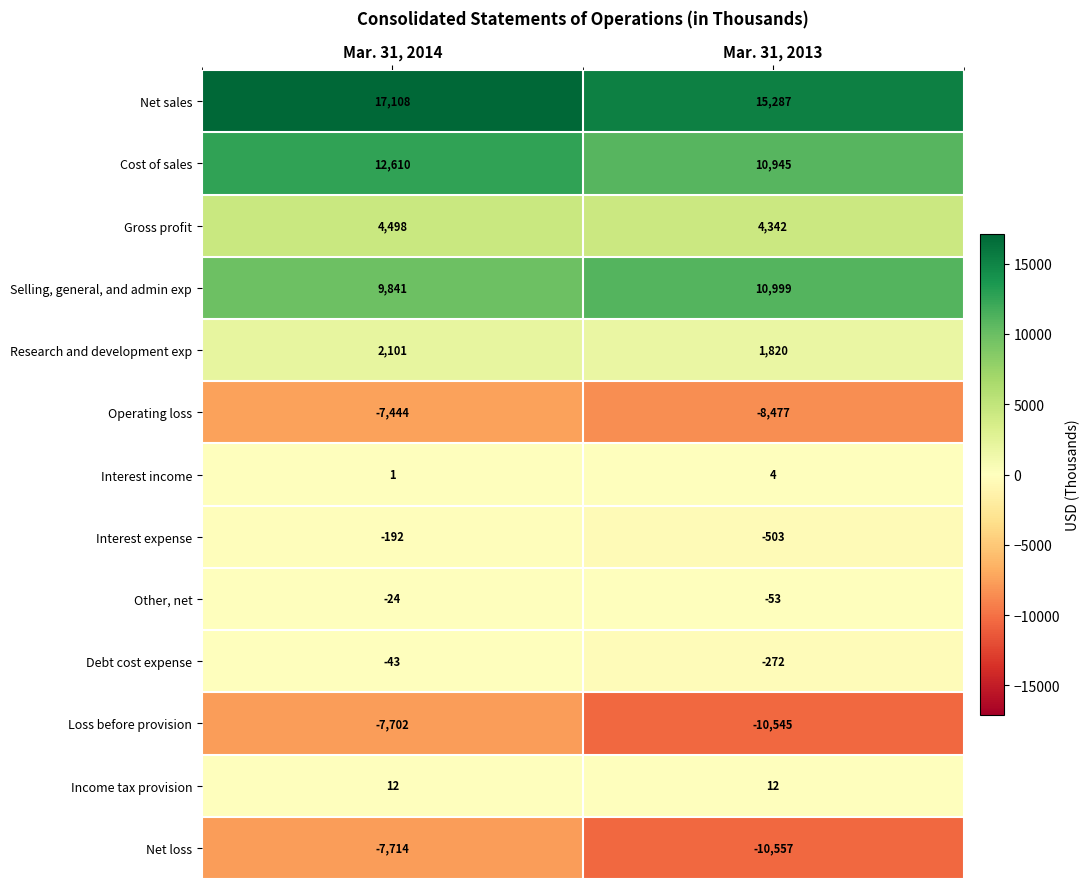

Which series has the largest total across all categories?

Net sales